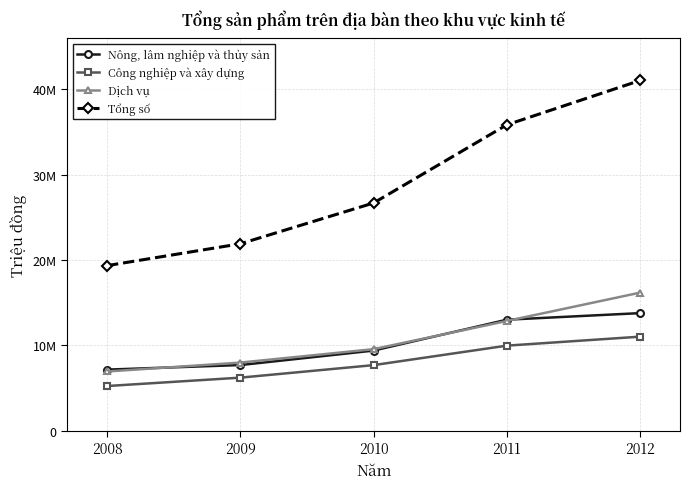

Count the Tổng số values in the range 21892900 to 35824300.

3